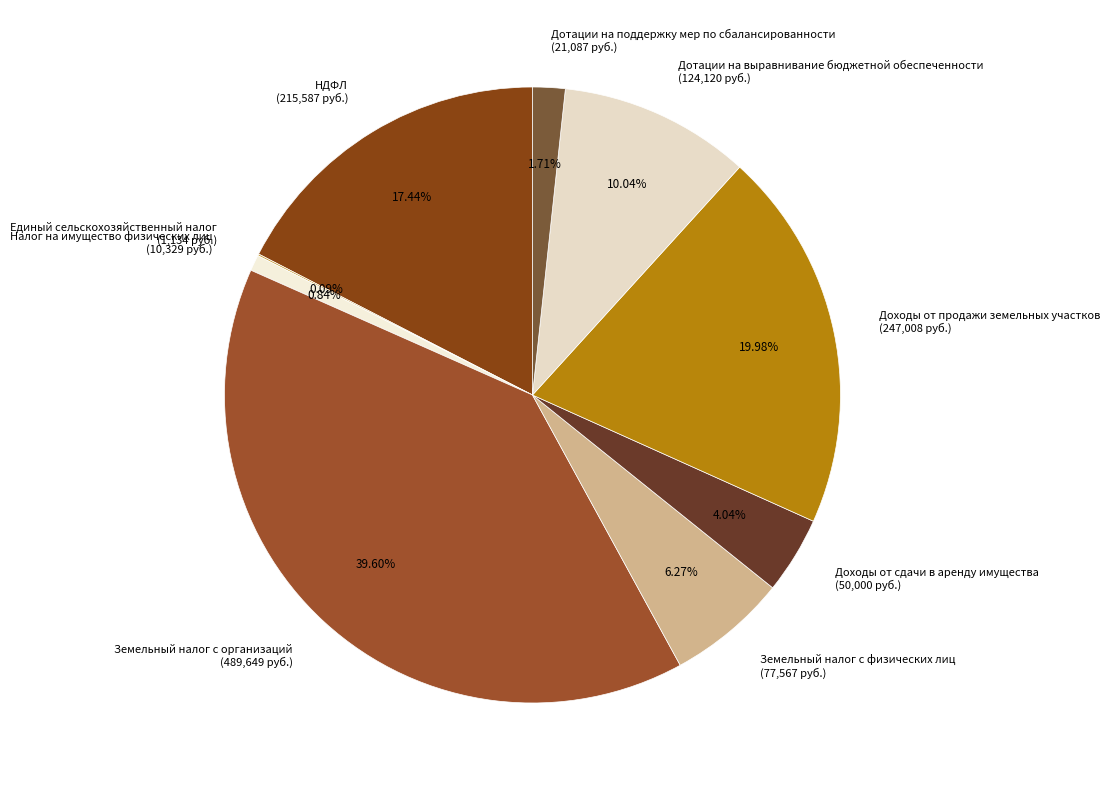

Which slice is the largest?

Земельный налог с организаций